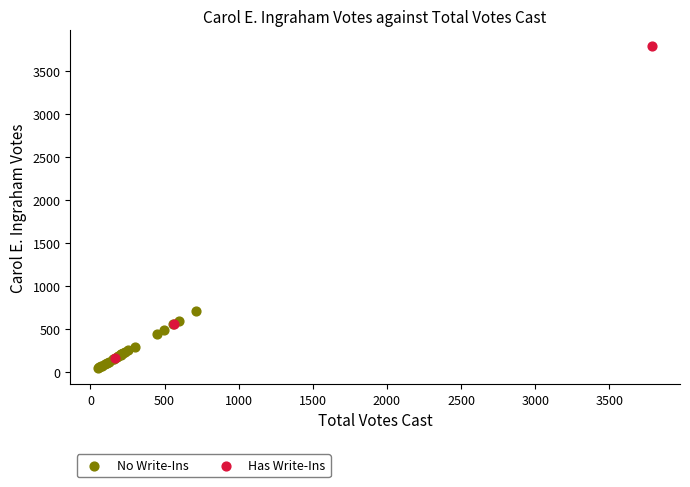

Which series has the widest spread of Y values?

Has Write-Ins